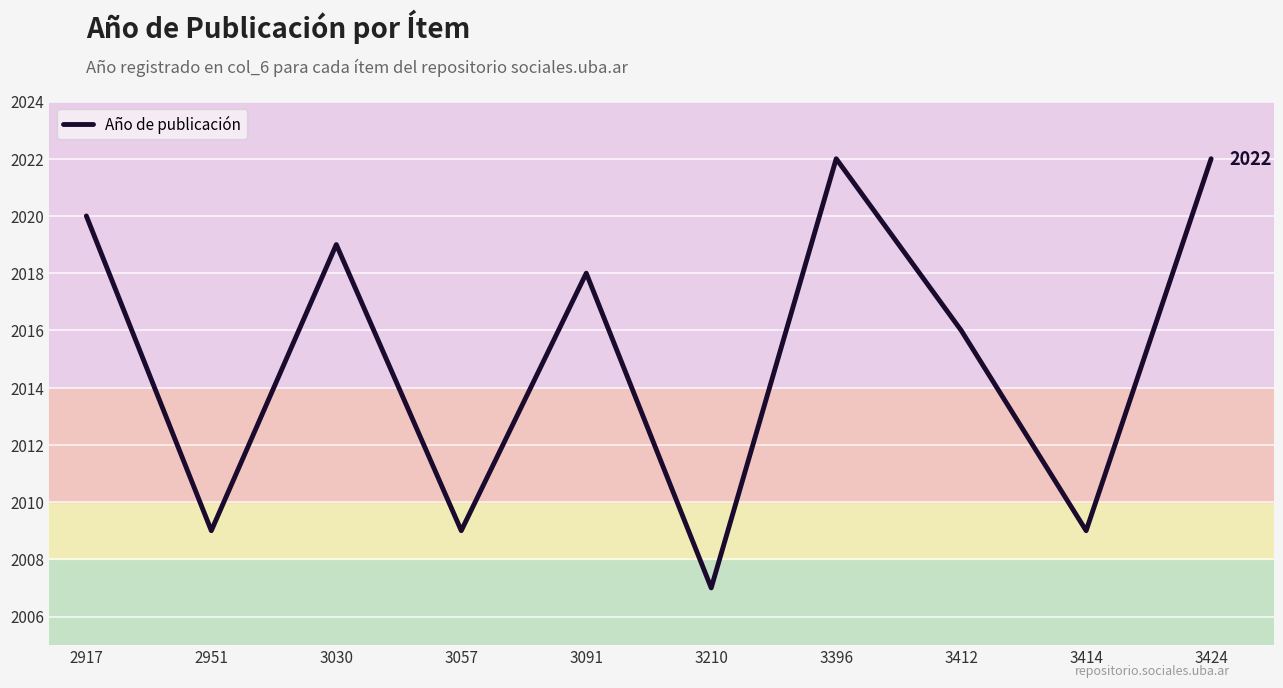

Where is the first local maximum?

3030